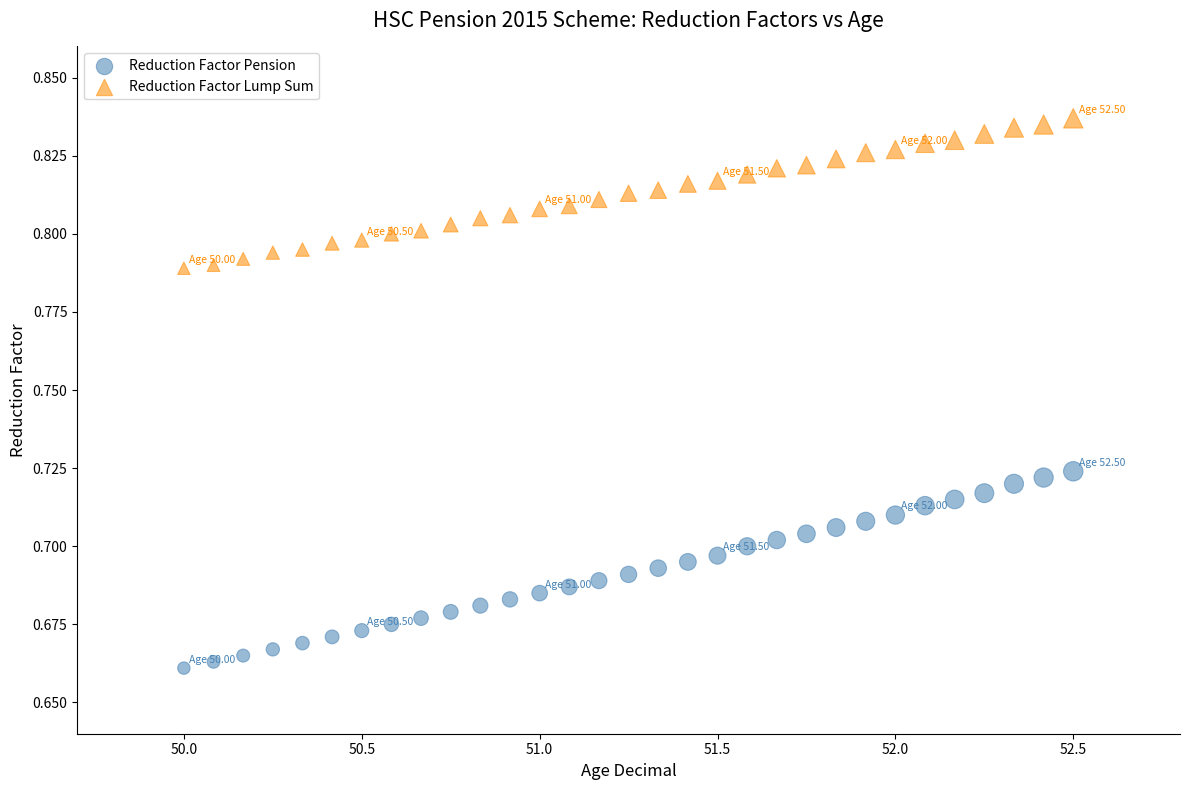

What are all the series names shown in the legend?

Reduction Factor Pension, Reduction Factor Lump Sum